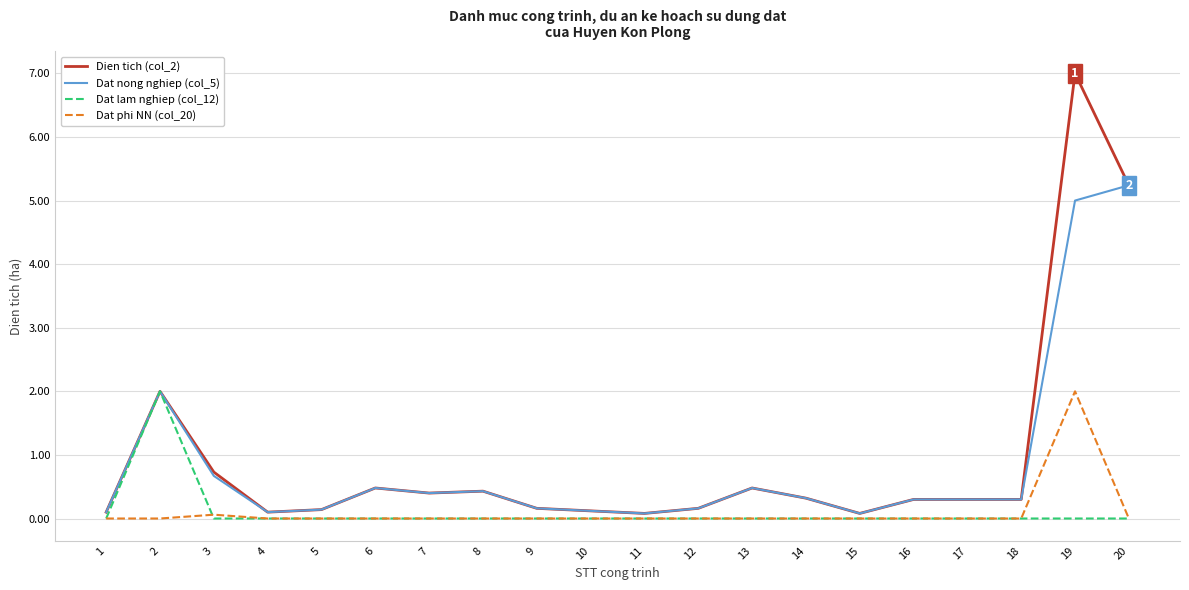

Where is the first local maximum for Dat nong nghiep (col_5)?

2